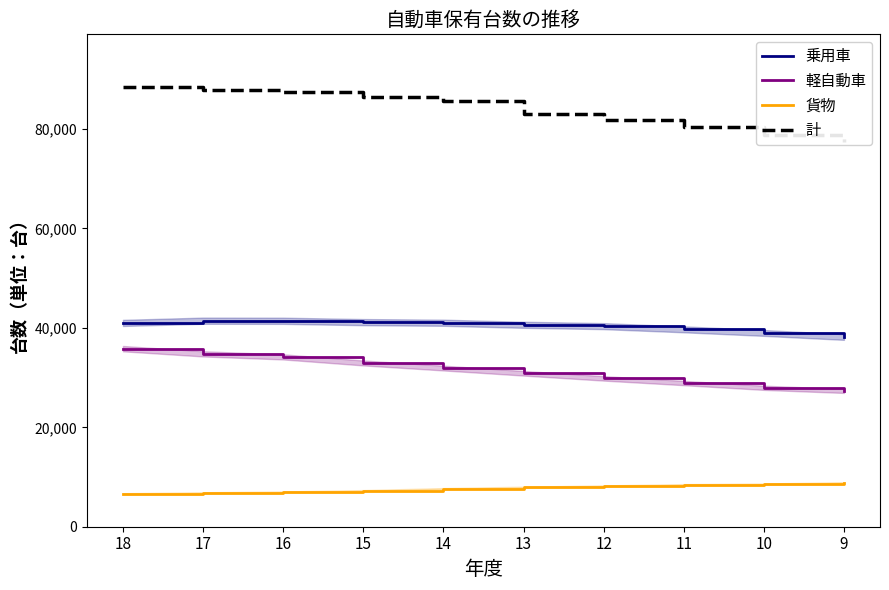

What is the value of the 貨物 point at the 6th from the left?

7935